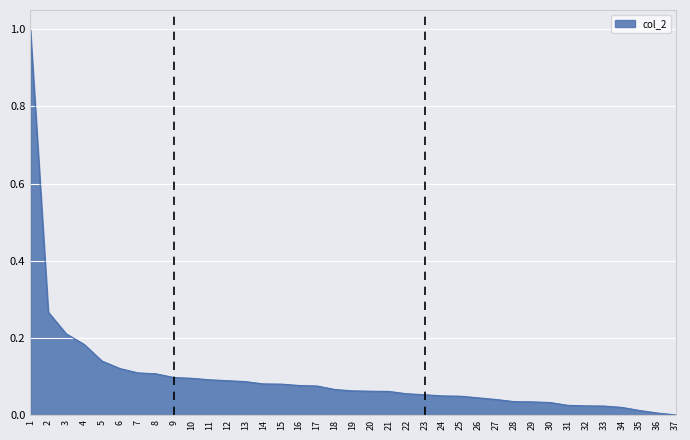

What is the maximum value shown in the chart?

1.0